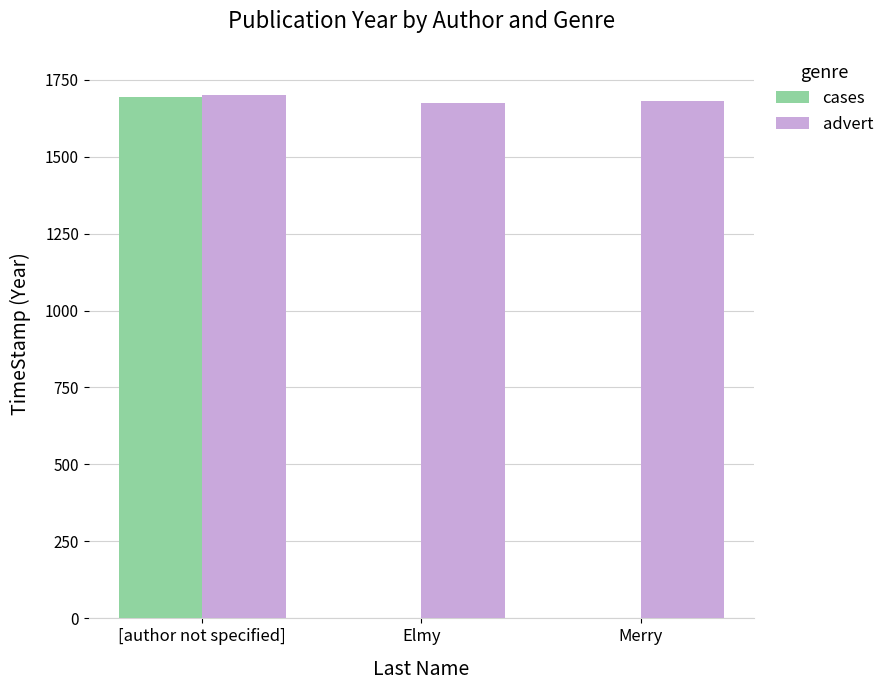

What are all the series names shown in the legend?

cases, advert